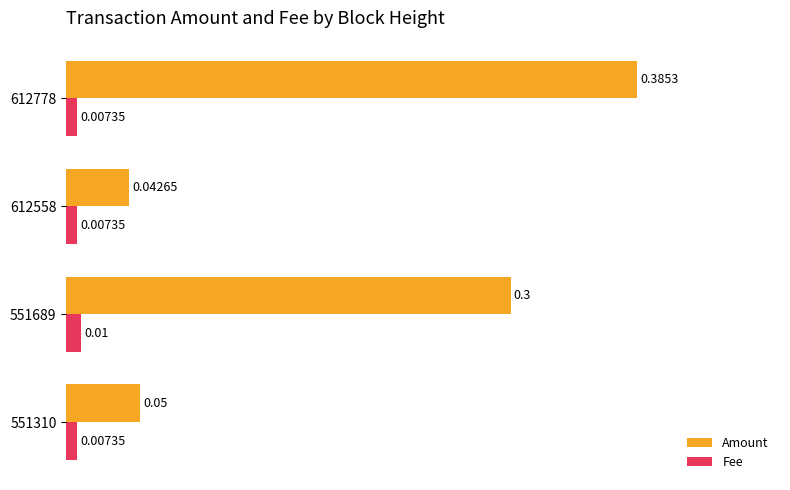

Is the value of Fee at 612558 greater than the value of Amount at 551689?

No